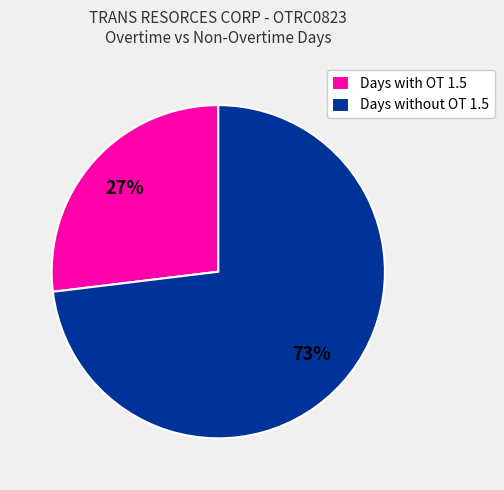

How many slices are in this pie chart?

2